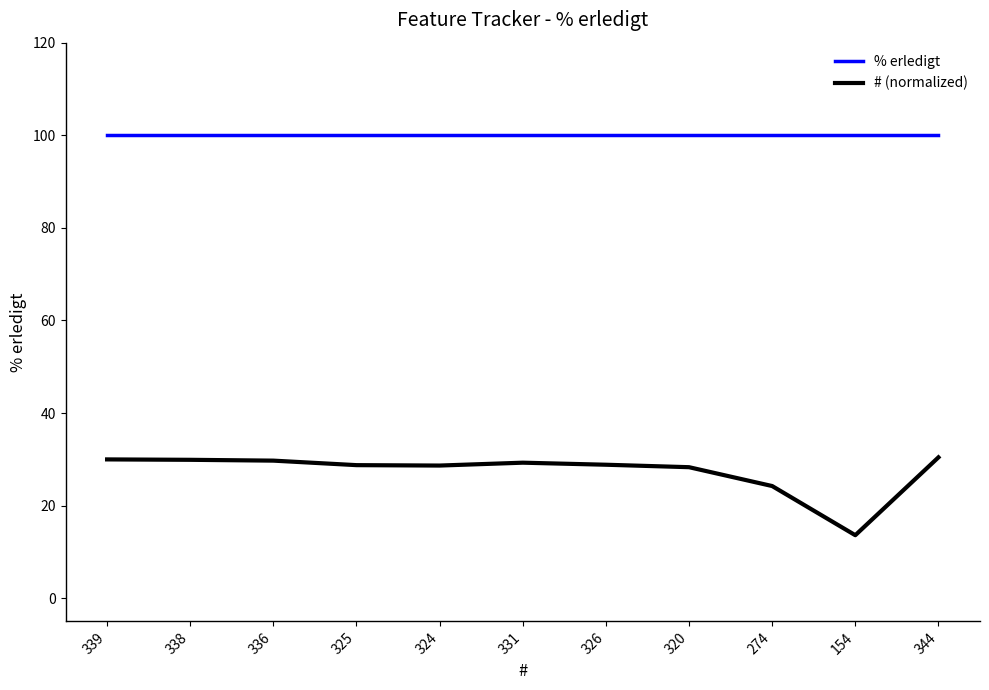

What is the difference between the # (normalized) values at 331 and 338?

0.6